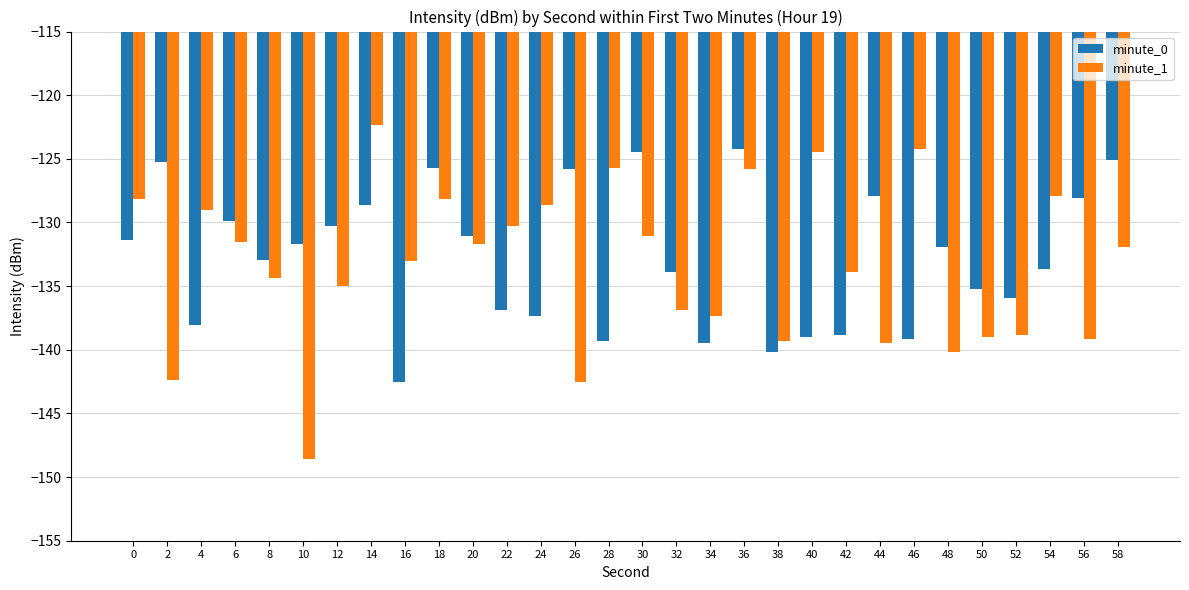

What is the sum of all minute_1 values?

-4001.0